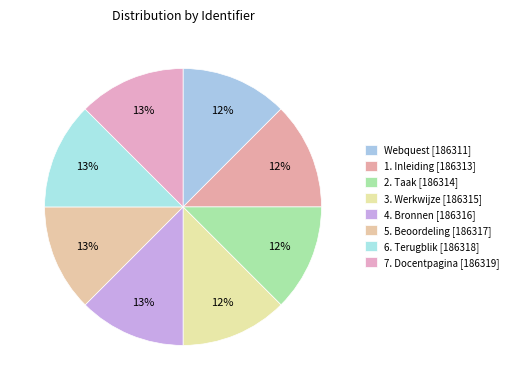

What is the ratio of the value at 7. Docentpagina to the value at 5. Beoordeling?

1.0